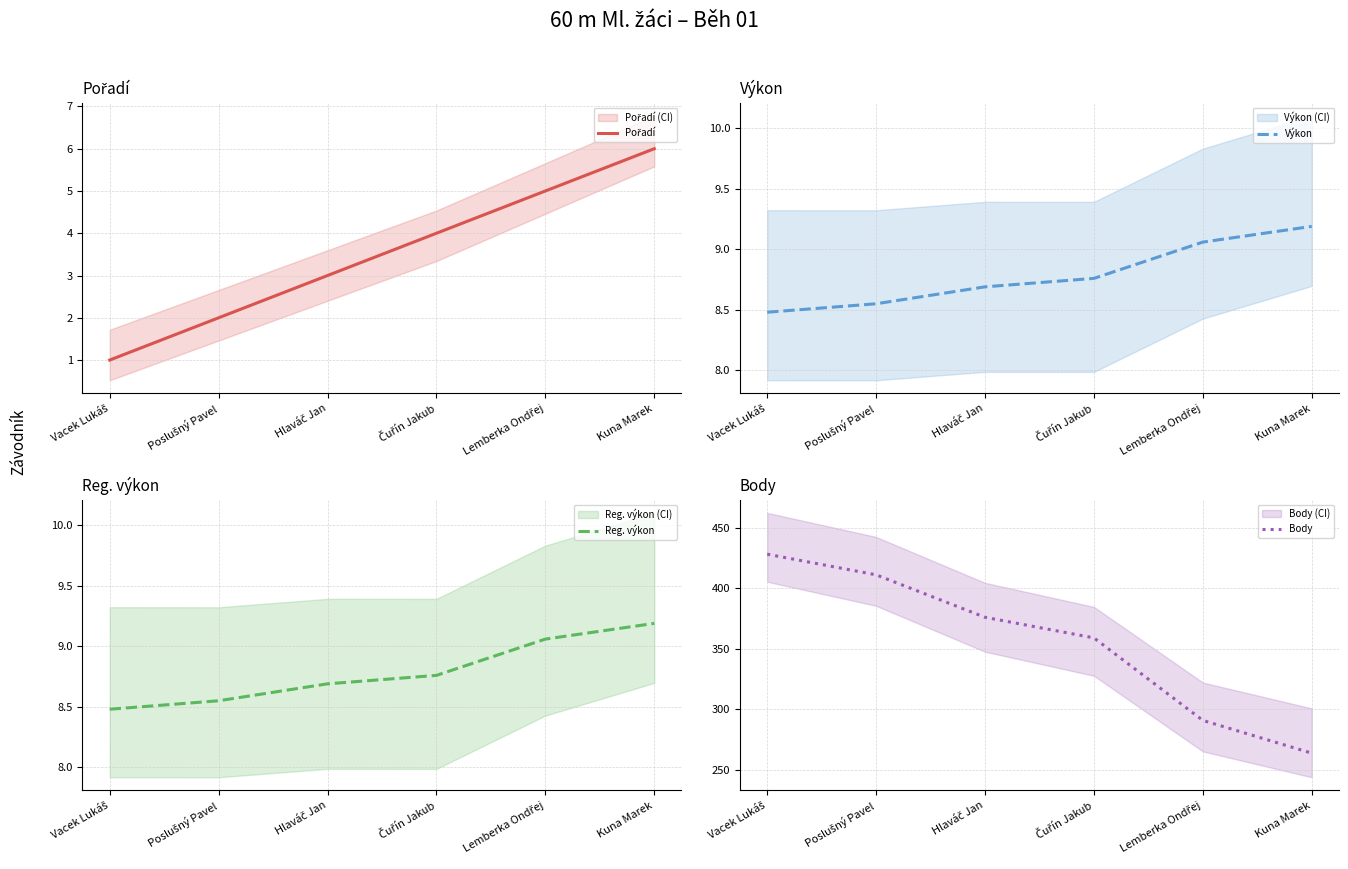

At Hlaváč Jan, list the series in order from largest to smallest.

Body, Výkon, Reg. výkon, Pořadí